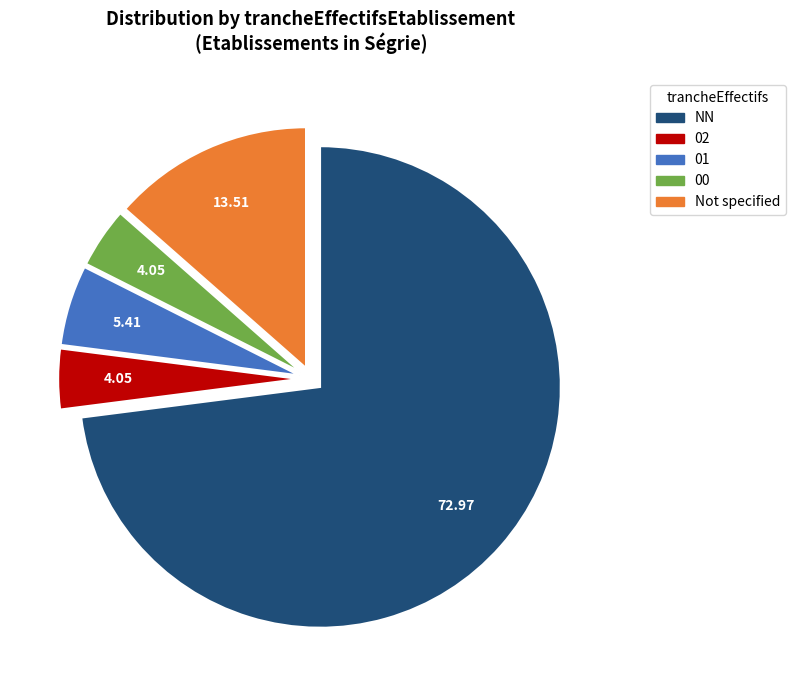

Does any single category account for the majority?

Yes